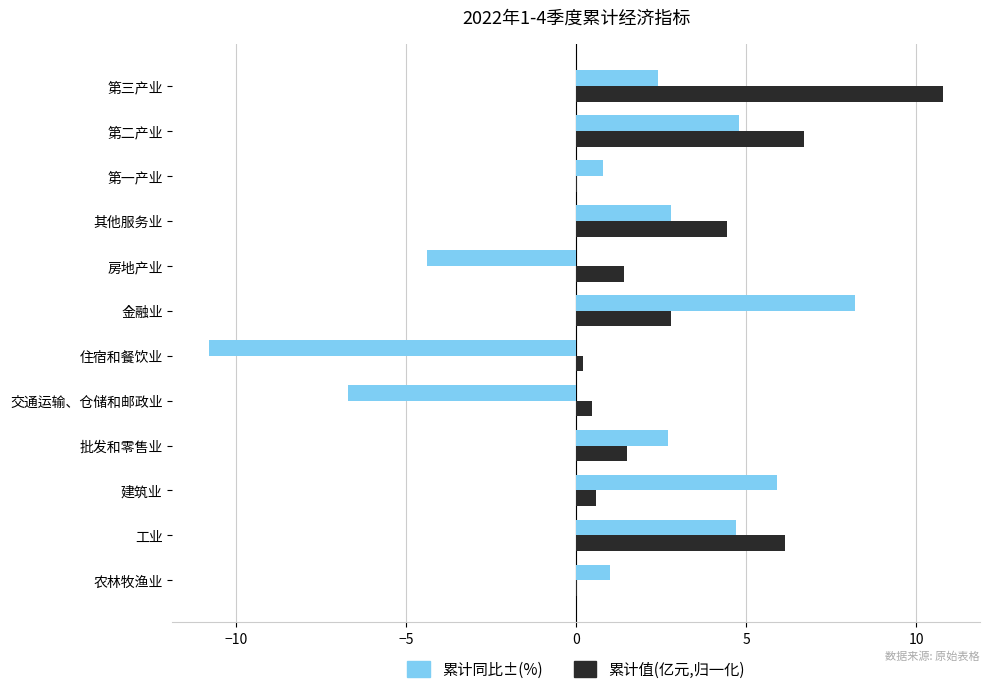

The 累计同比±(%) series shows 4.1 at 金融业. True or false?

False